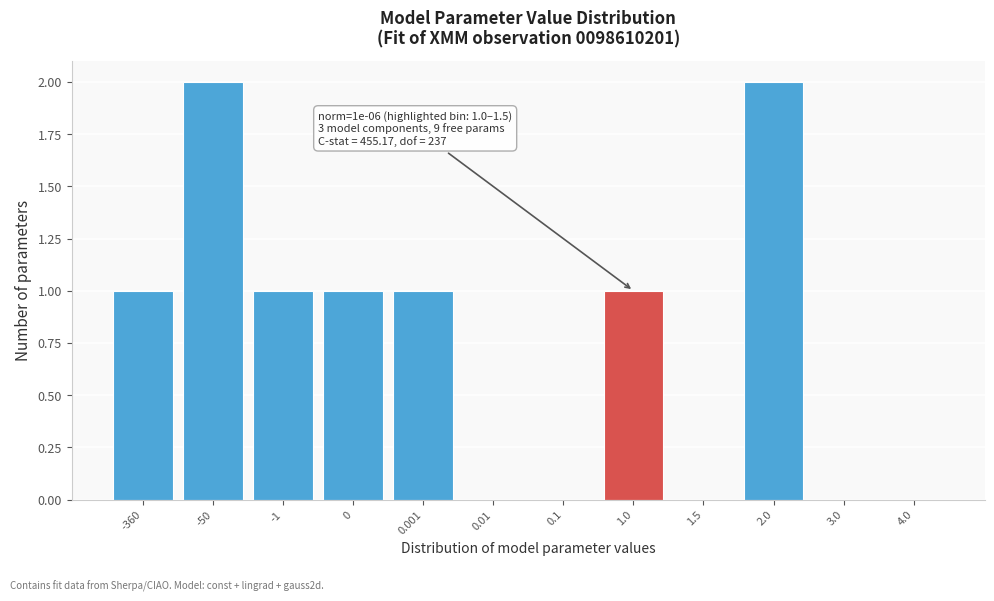

Reading right to left, what are all the values shown in this chart?

4.0=0	3.0=0	2.0=2	1.5=0	1.0=1	0.1=0	0.01=0	0.001=1	0=1	-1=1	-50=2	-360=1